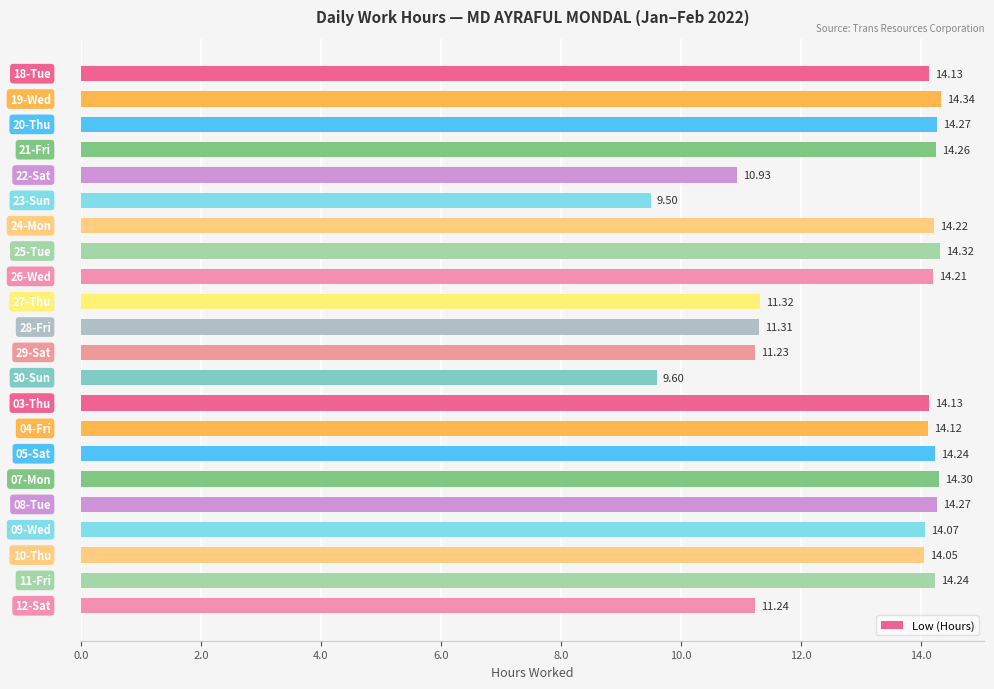

How many distinct data groups are displayed?

1